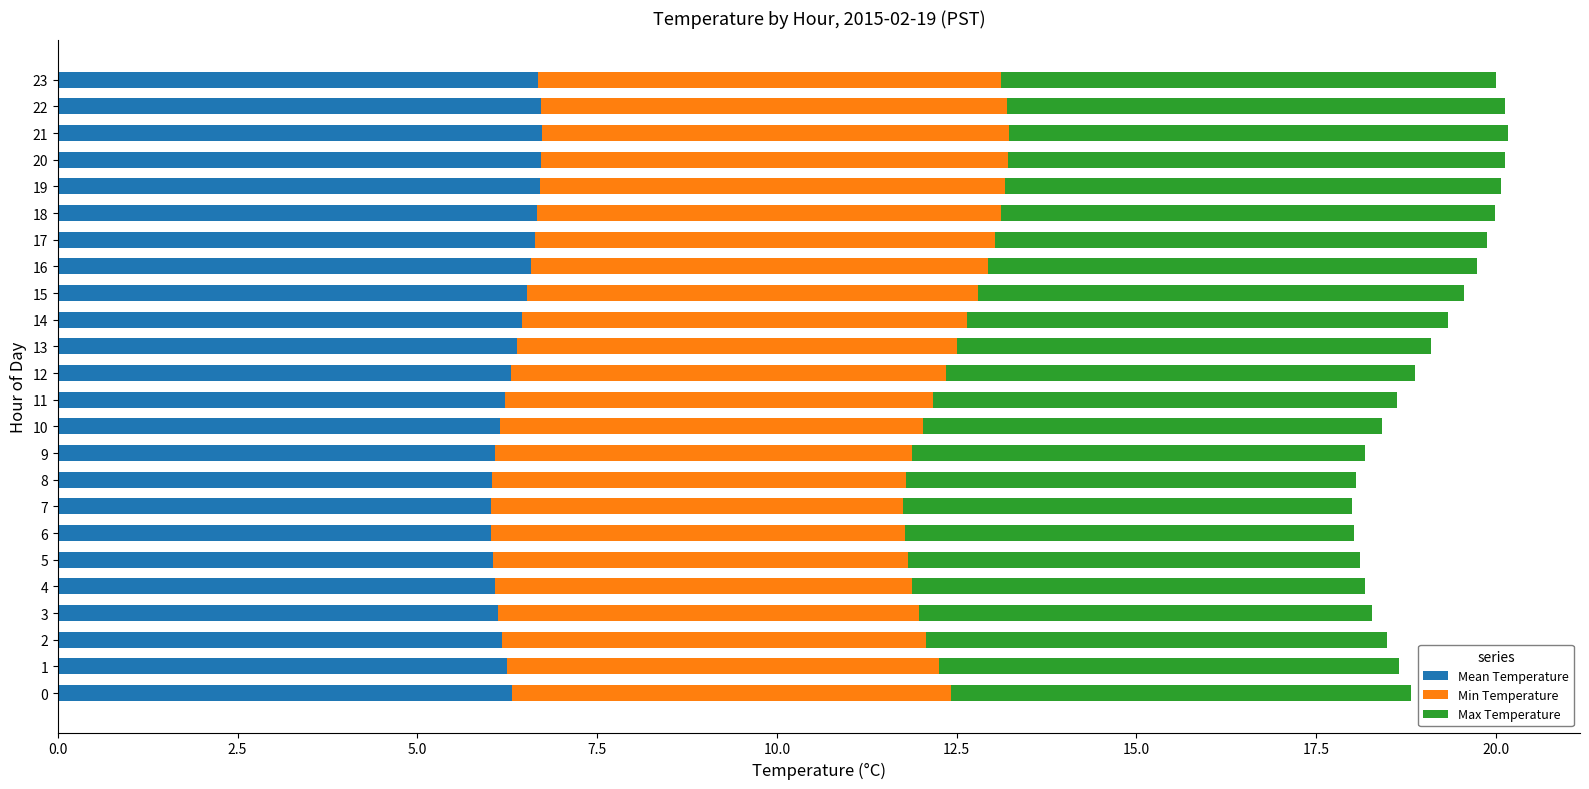

What is the total value across all series at 8?

18.1